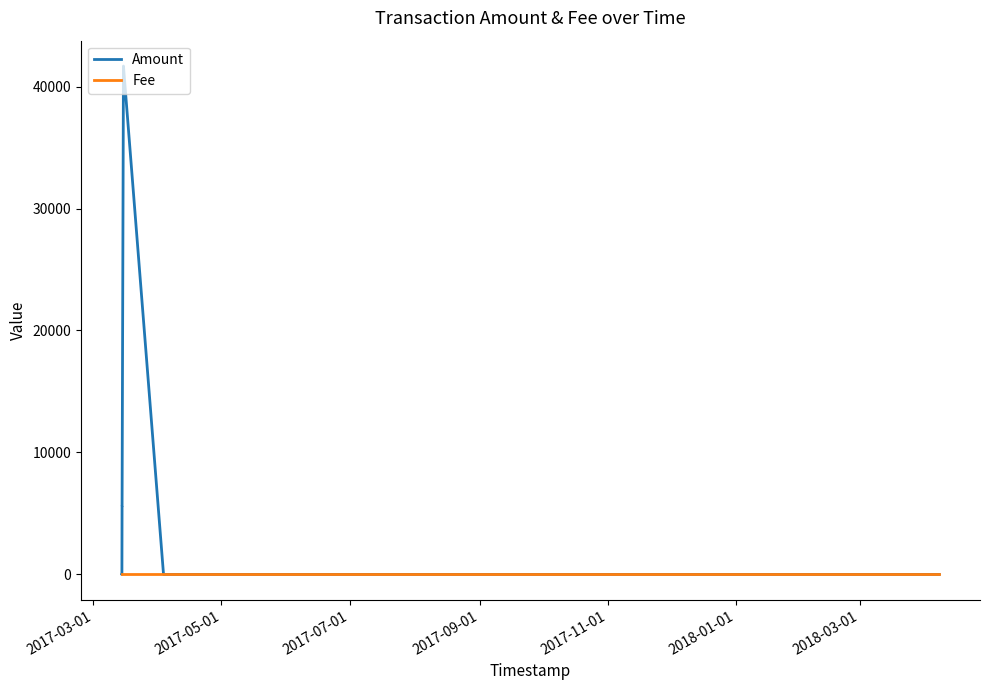

List the series in order of their overall mean, highest first.

Amount, Fee